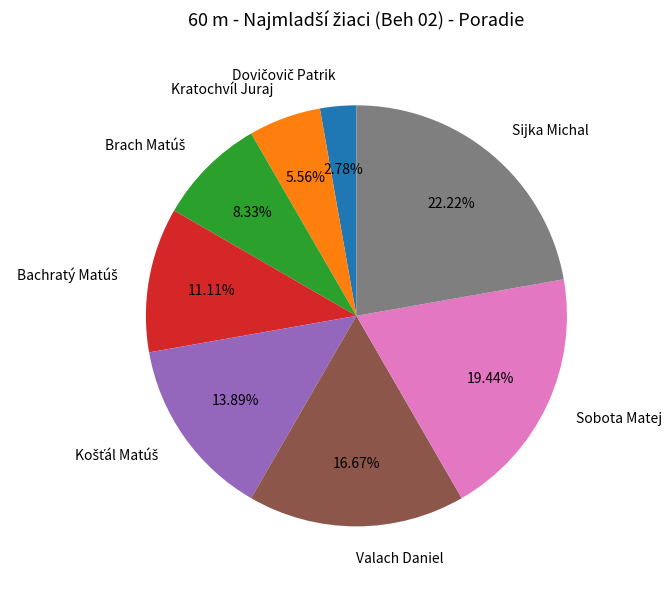

Which has a higher value, Valach Daniel or Sijka Michal?

Sijka Michal